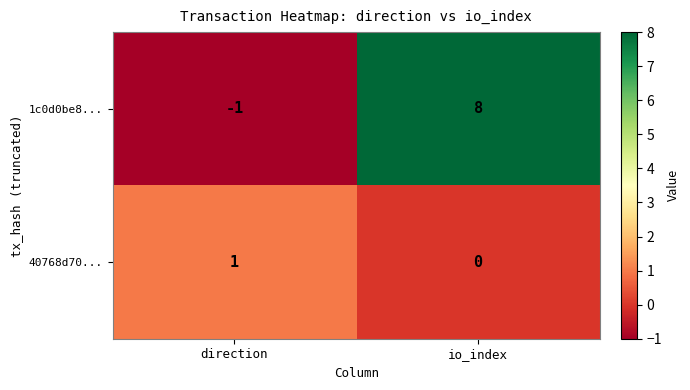

How many distinct data groups are displayed?

2